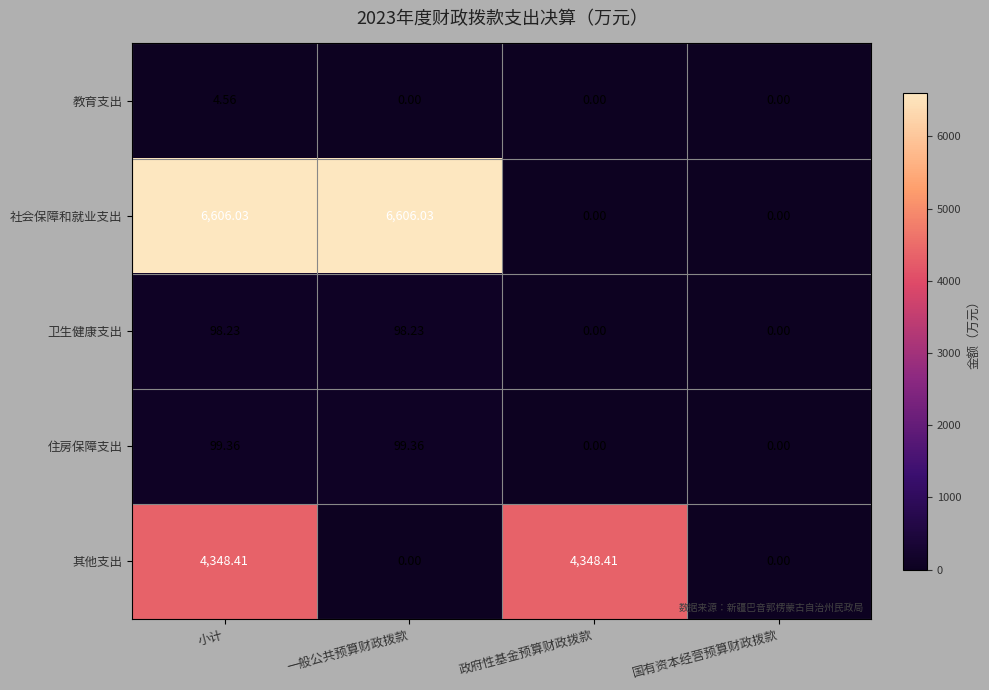

At which label does 其他支出 first exceed 4348?

小计